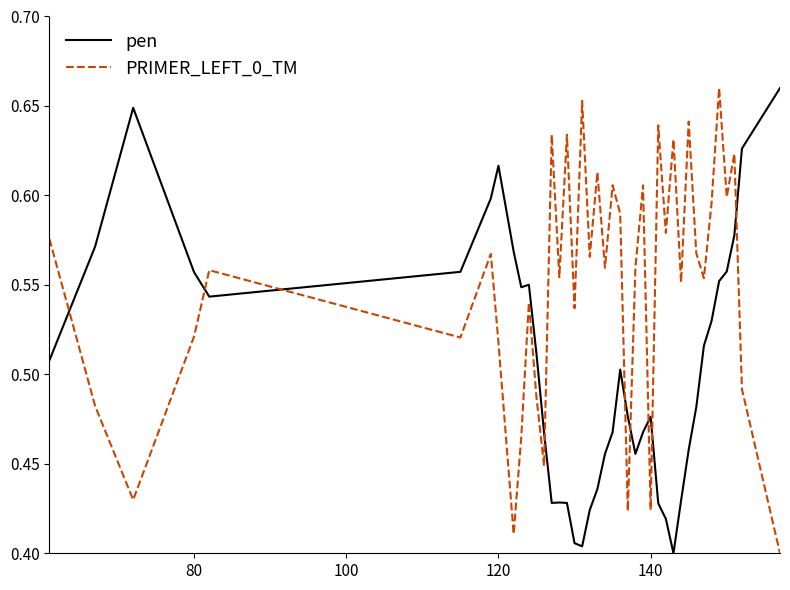

Count the number of categories in the chart.

40